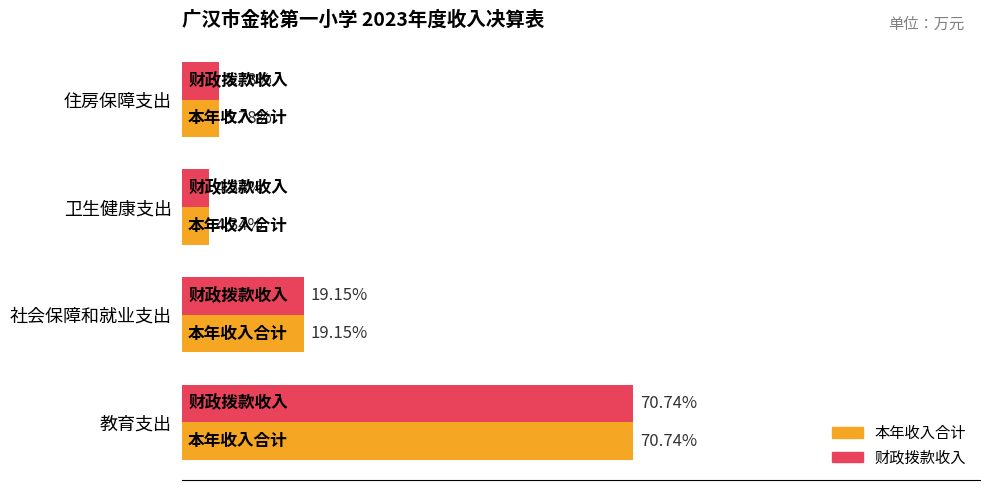

Rank the series by their maximum value, from highest to lowest.

本年收入合计, 财政拨款收入